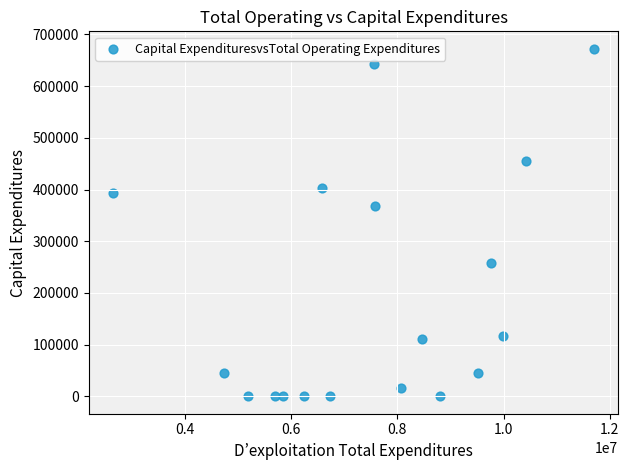

What Y value in the scatter plot is closest to 336247?

368510